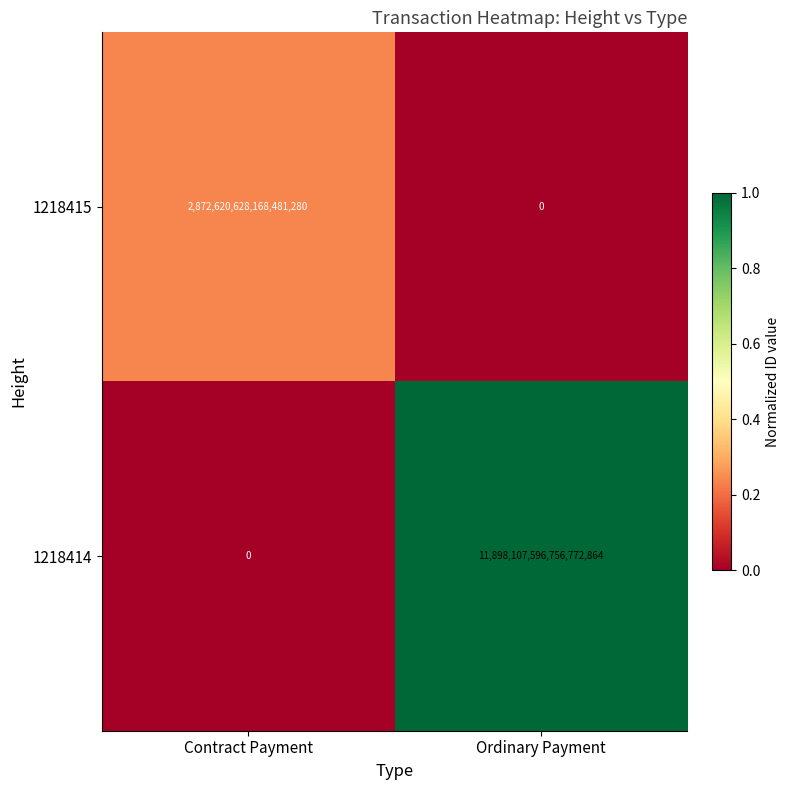

Is it true that 1218414 equals 11898107596756772864 at Ordinary Payment?

True